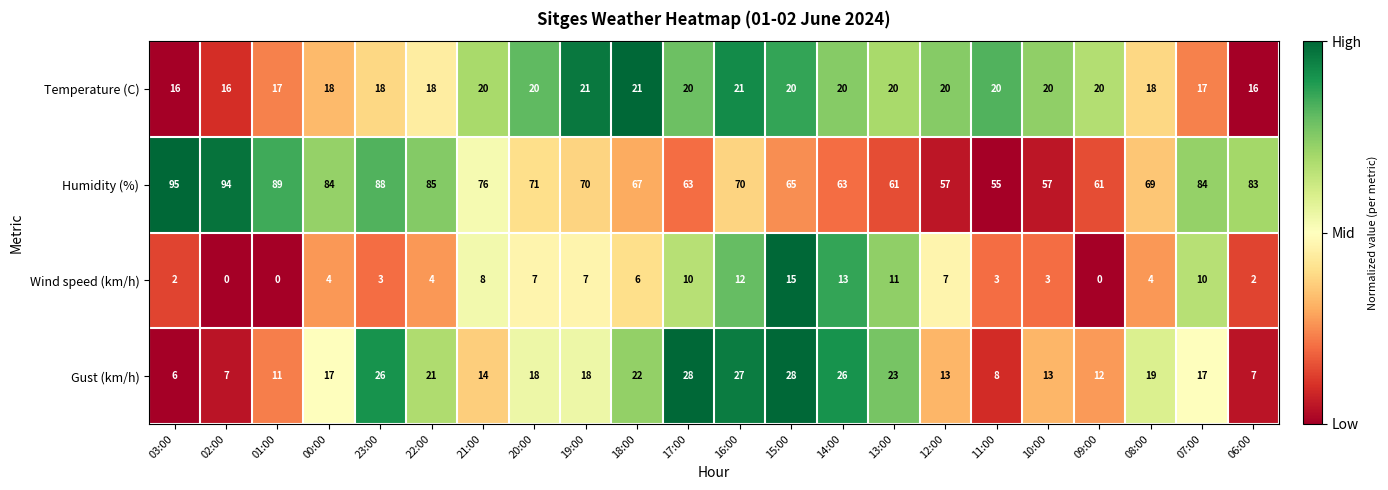

True or false: Temperature (C) has a value of 9 at 22:00.

False